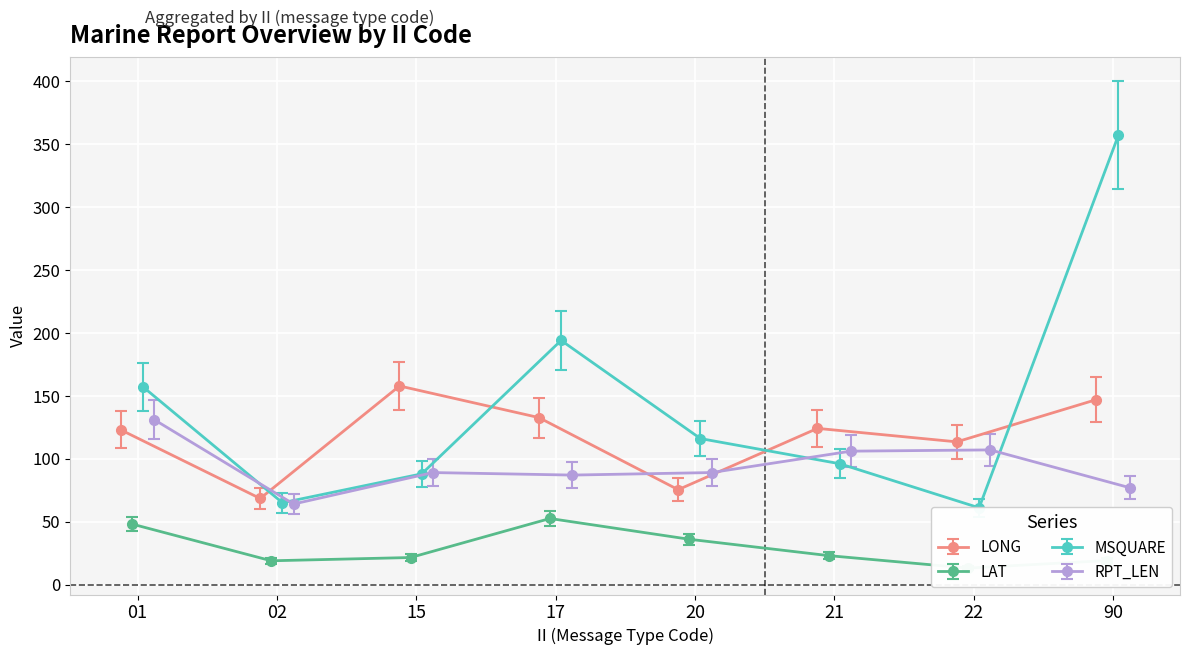

What is the minimum value shown in the chart?

13.1